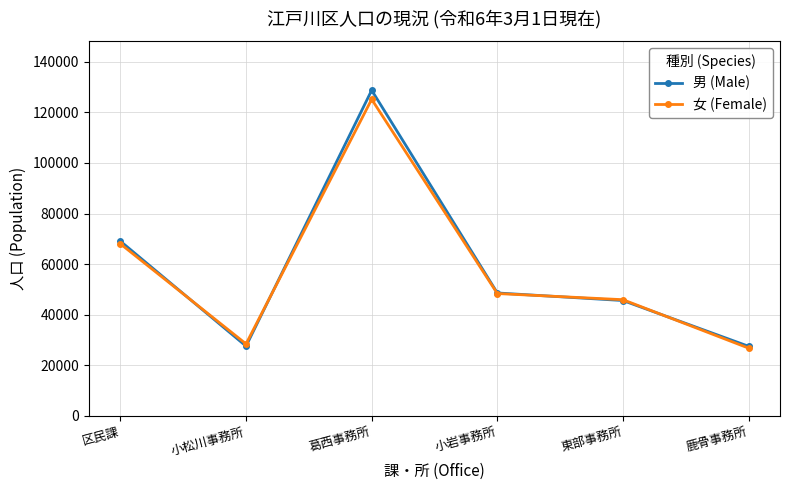

What is the minimum value for 男 (Male)?

27480